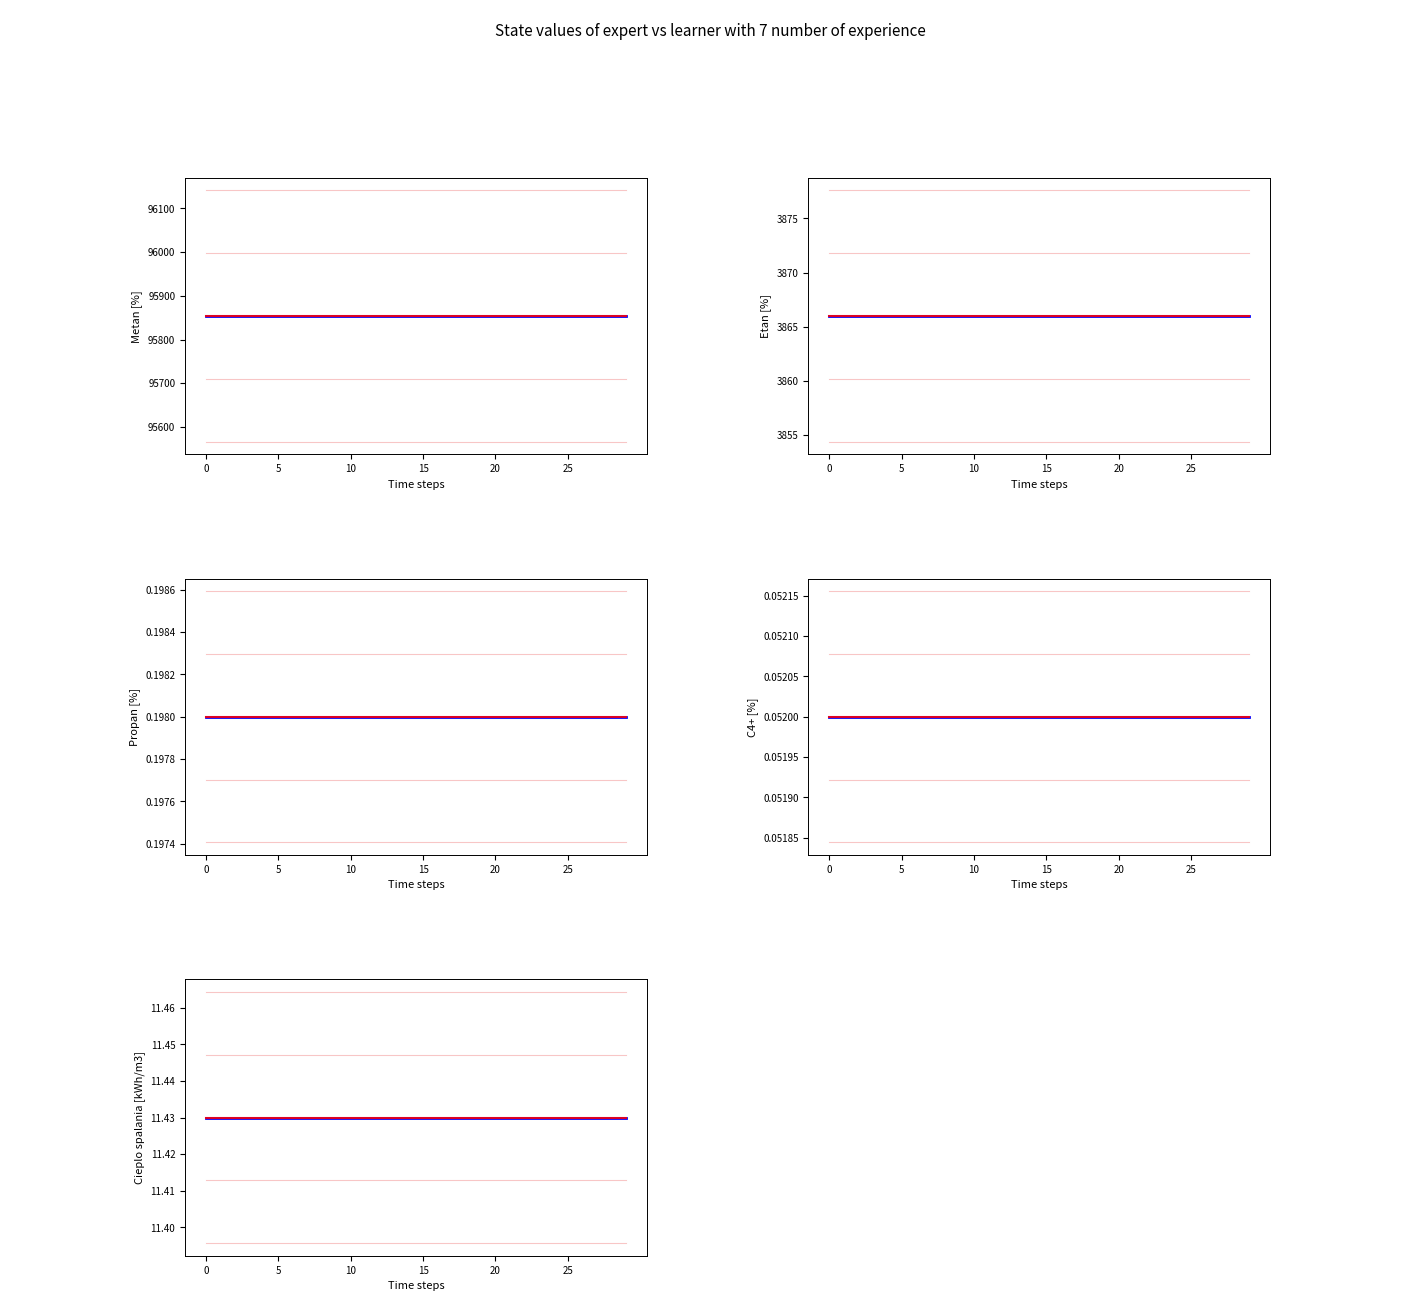

Which series has the widest spread of values?

Metan [%]